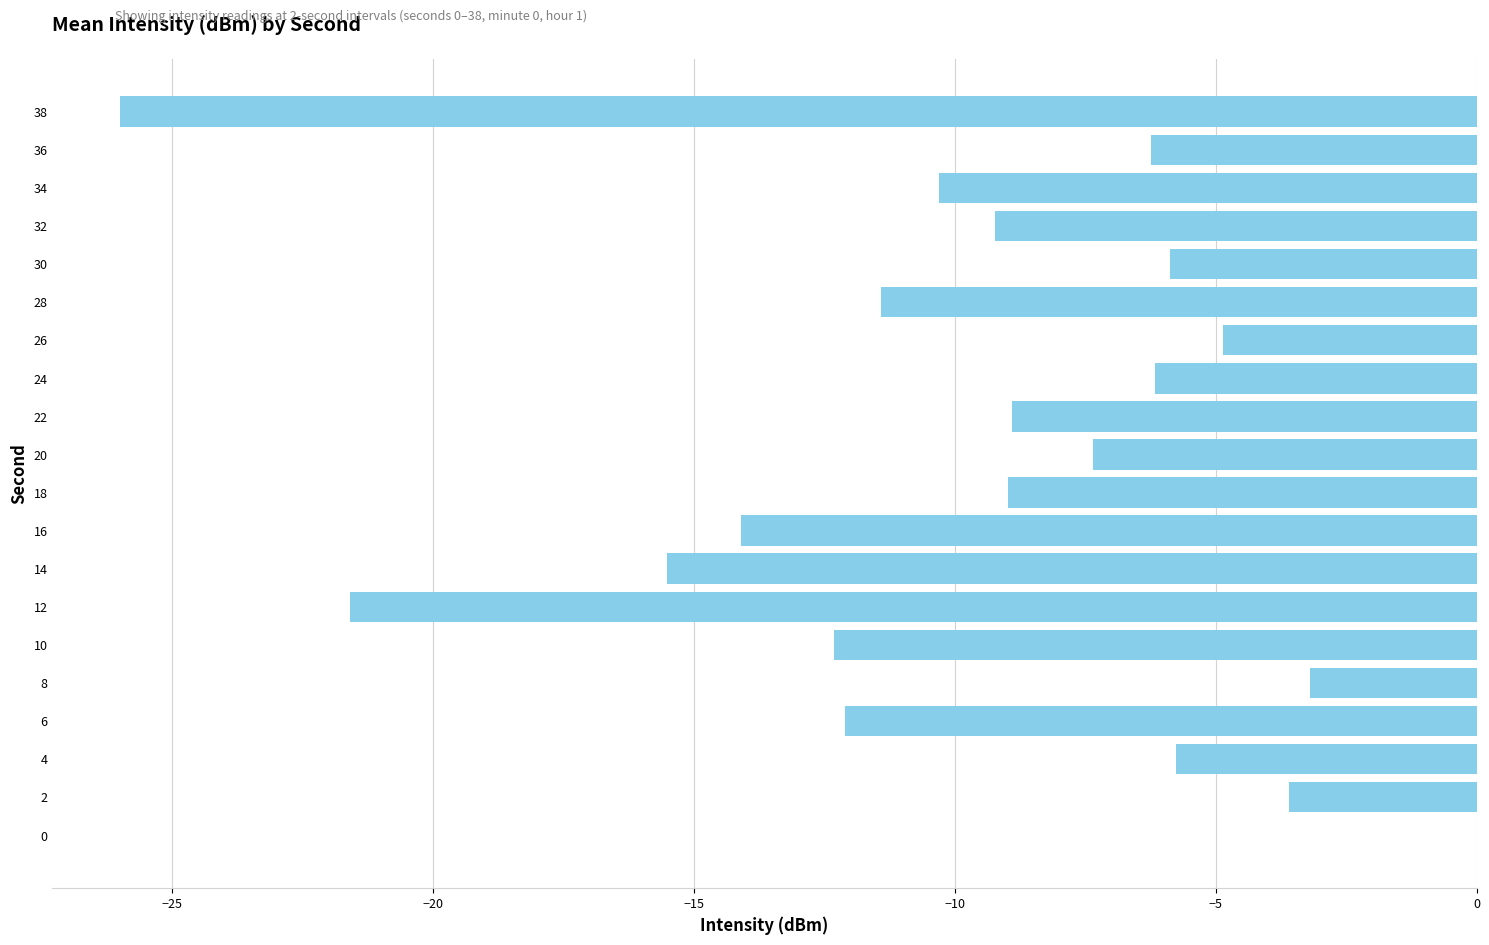

Read the value at 14.

-15.5